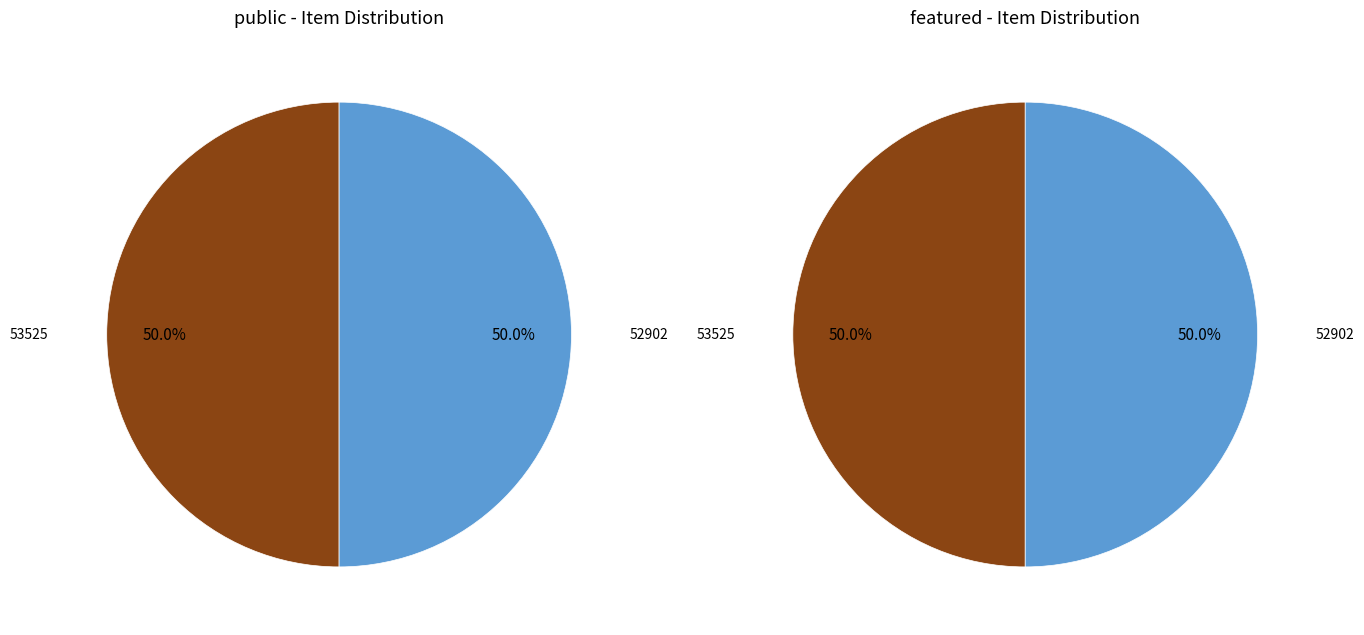

Rank the series at 52902 from highest to lowest value.

public, featured